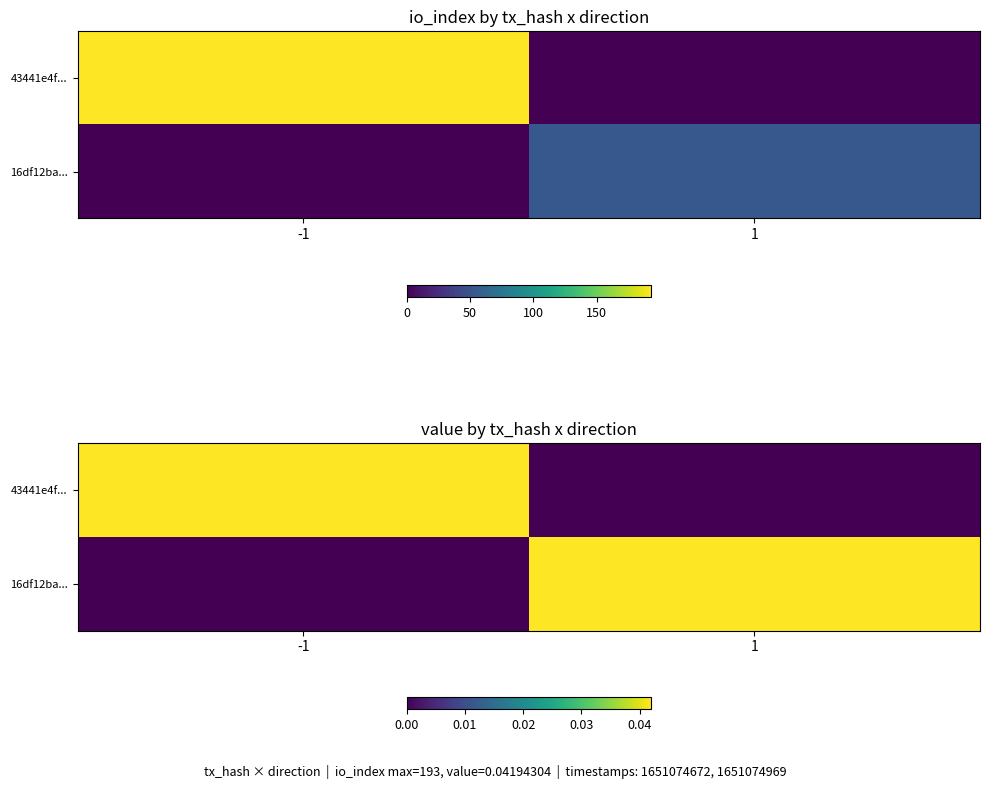

Rank the series by their maximum value, from highest to lowest.

43441e4f..., 16df12ba...